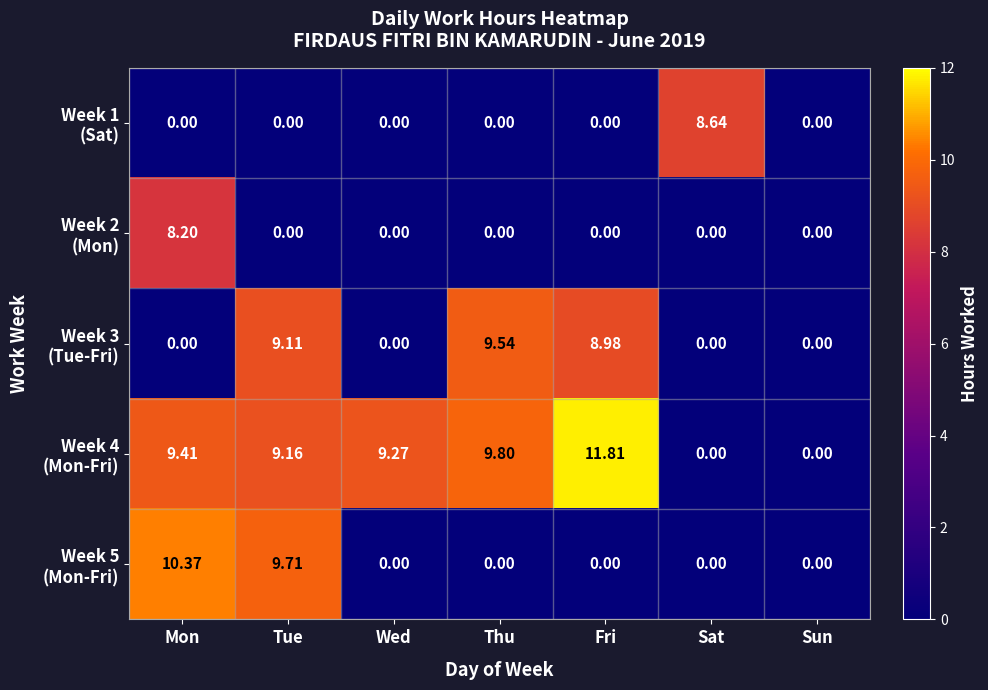

Which category has the highest value across all series?

Fri